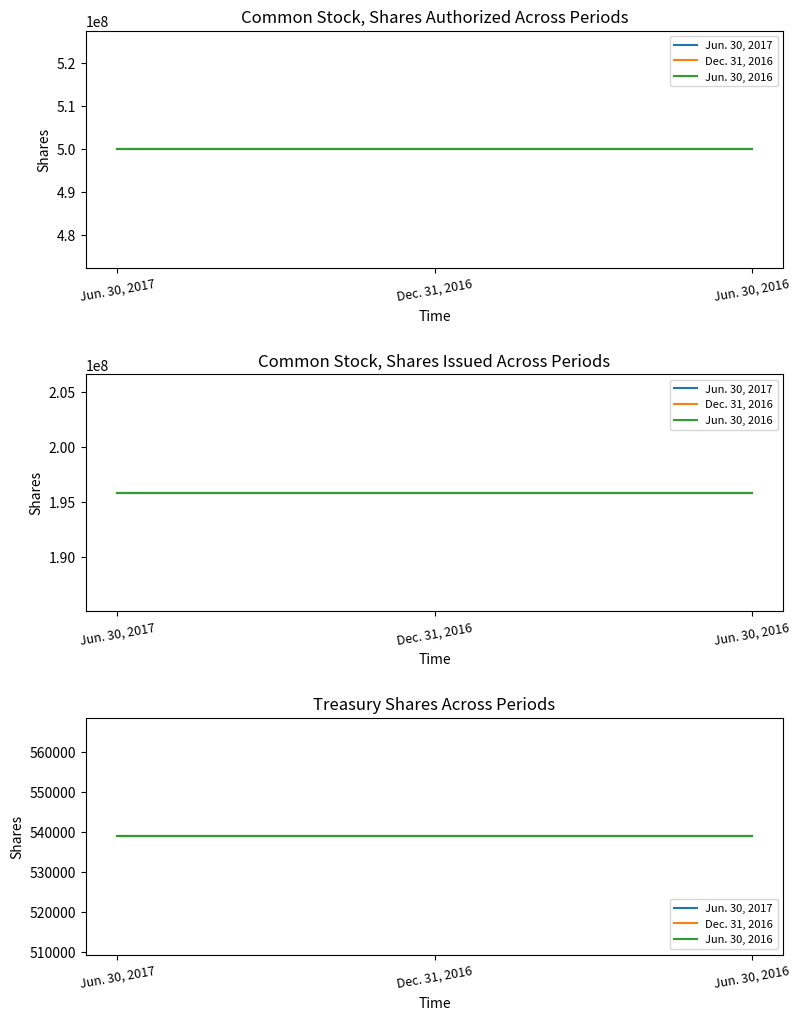

List the series in order of their peak value, lowest first.

Jun. 30, 2017, Dec. 31, 2016, Jun. 30, 2016